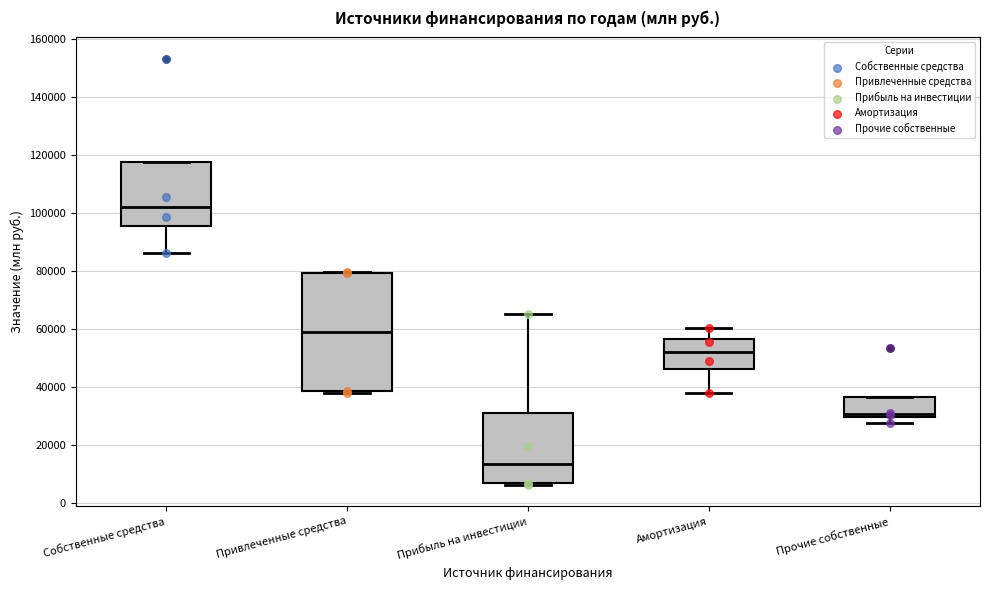

Comparing the boxes themselves (not the whiskers), which one is the tallest?

Привлеченные средства